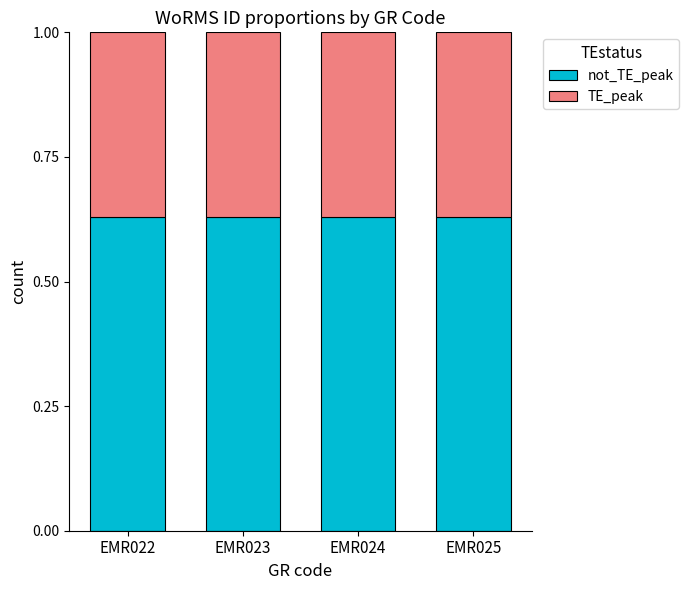

What is the total value across all series at EMR025?

1.0